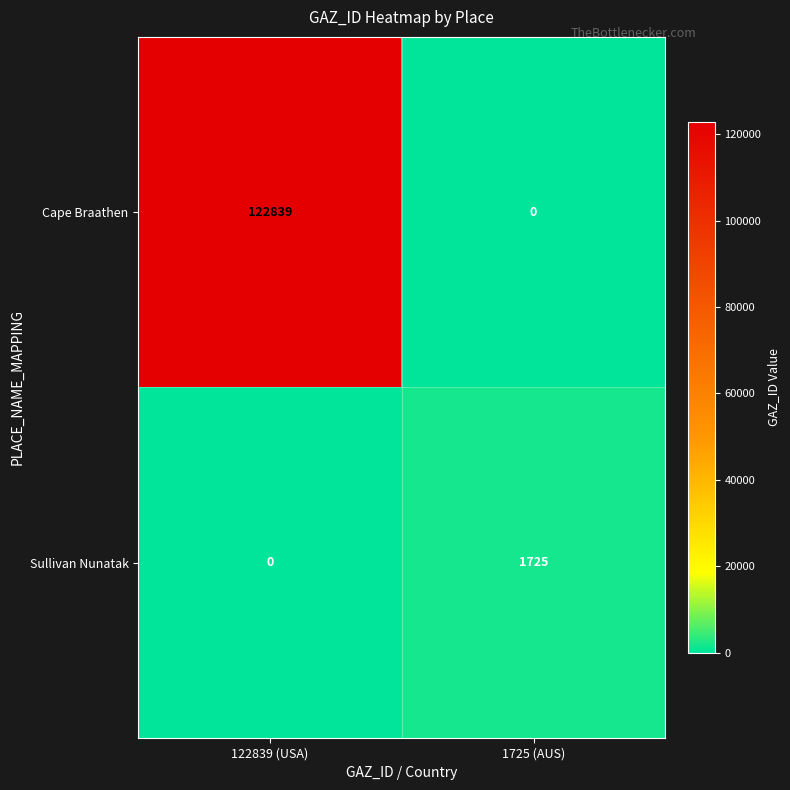

The Cape Braathen series shows 122839 at 122839 (USA). True or false?

True